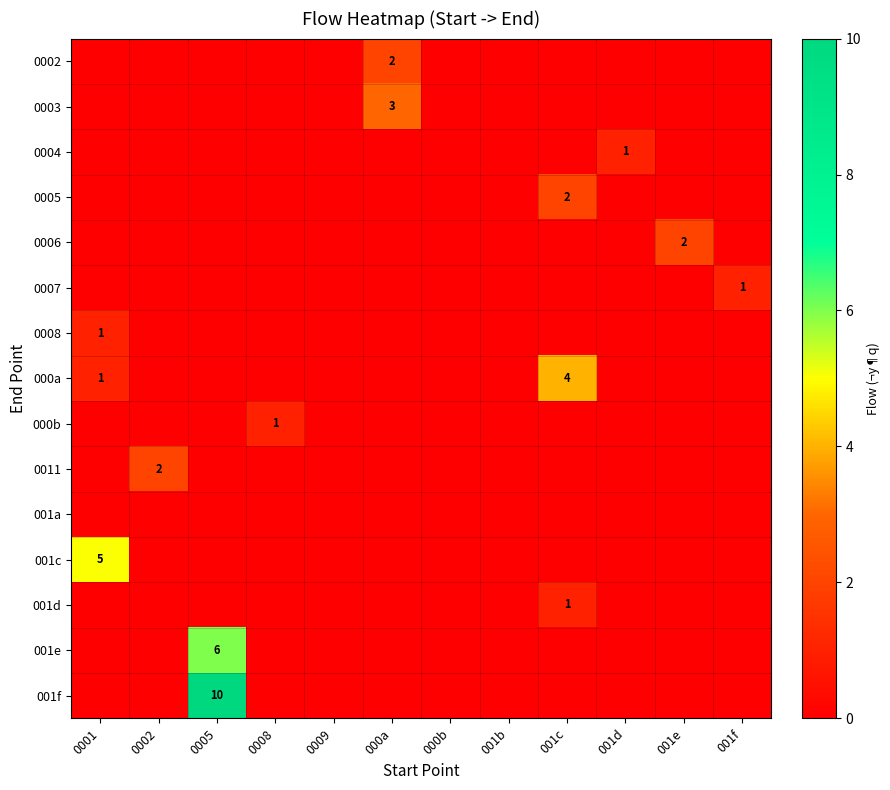

Rank the categories by row_0 value from lowest to highest.

0001, 0002, 0005, 0008, 0009, 000b, 001b, 001c, 001d, 001e, 001f, 000a